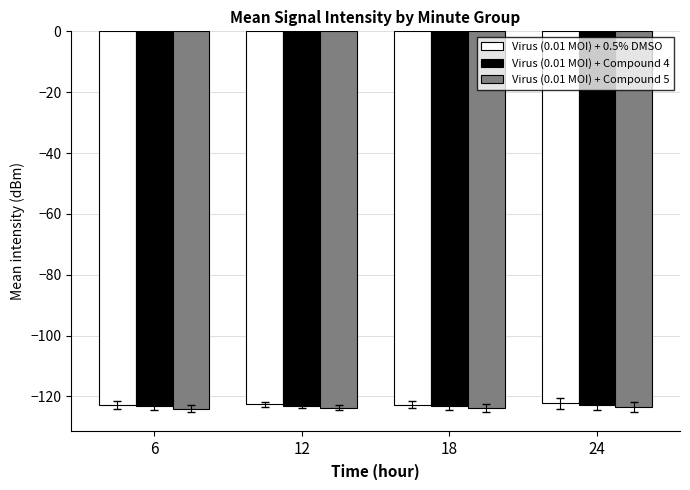

What is the value of the Virus (0.01 MOI) + Compound 5 bar at the 1st from the left?

-124.0